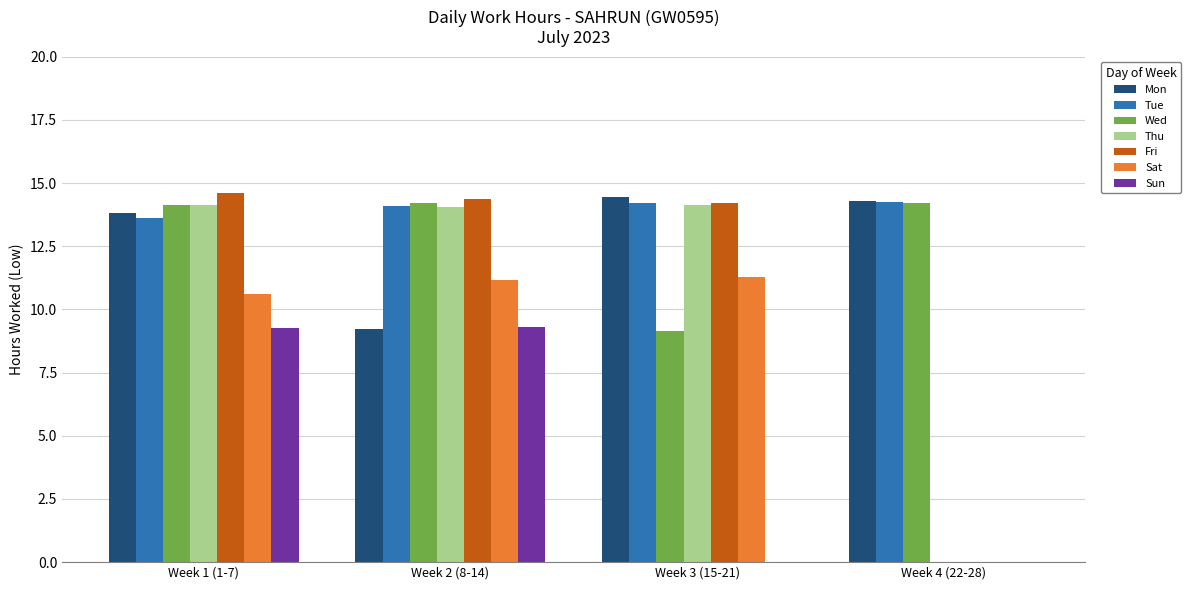

Between Week 1 (1-7) and Week 2 (8-14), which series saw the biggest shift?

Mon